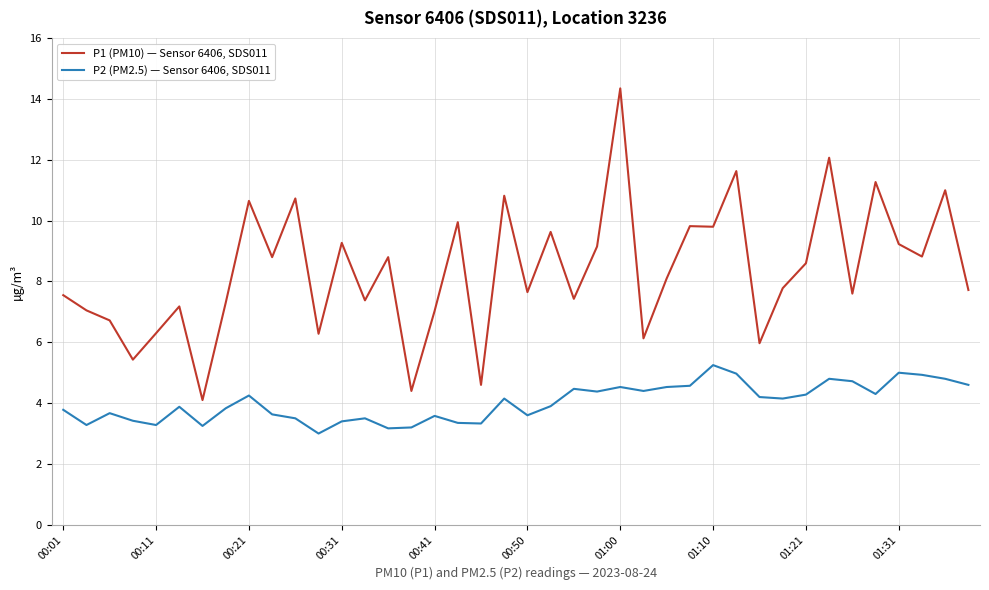

What is the smallest value displayed?

3.0